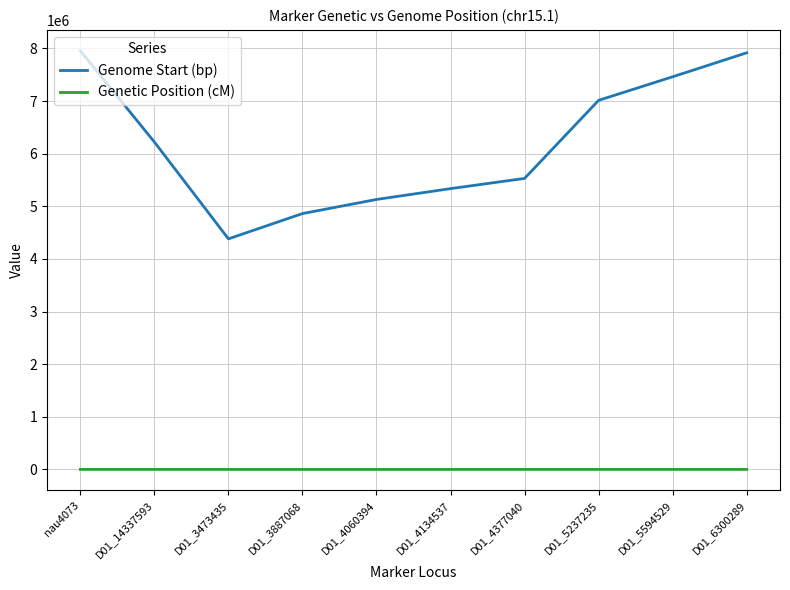

How many interior local valleys does the Genome Start (bp) series have?

1